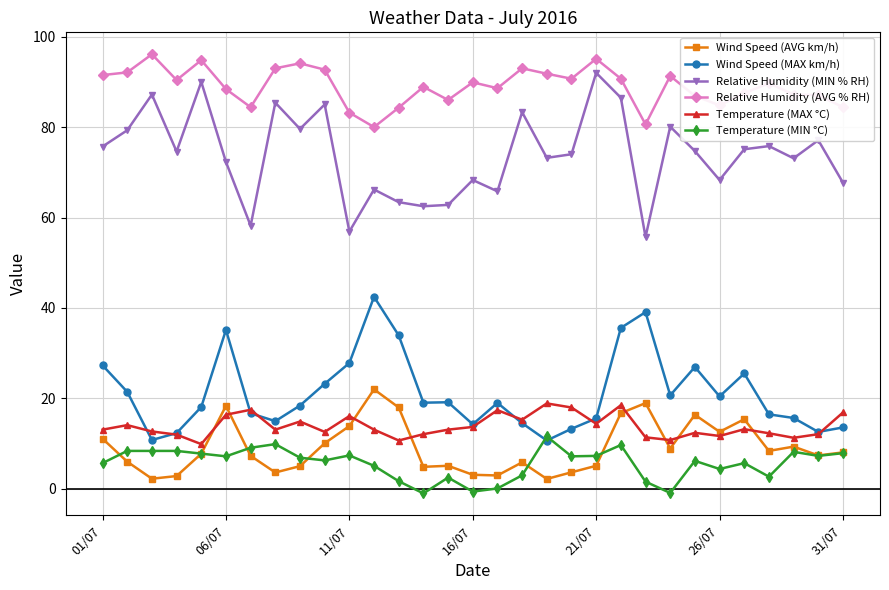

True or false: Temperature (MAX °C) and Relative Humidity (AVG % RH) intersect in this chart.

False